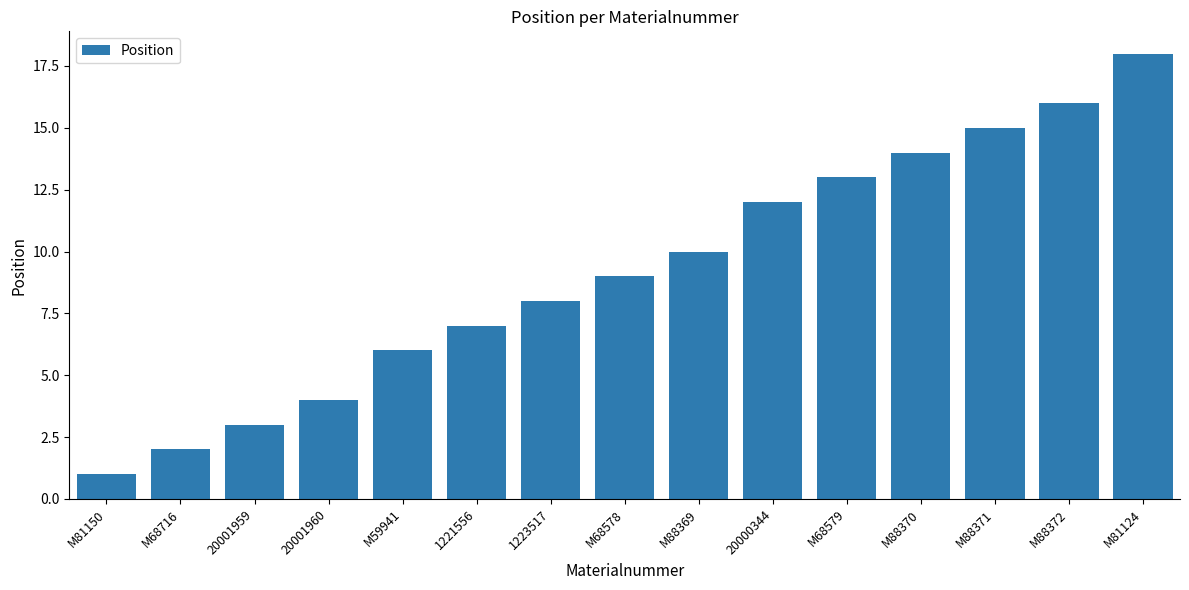

Reading left to right, extract all data points from this chart.

1	2	3	4	6	7	8	9	10	12	13	14	15	16	18